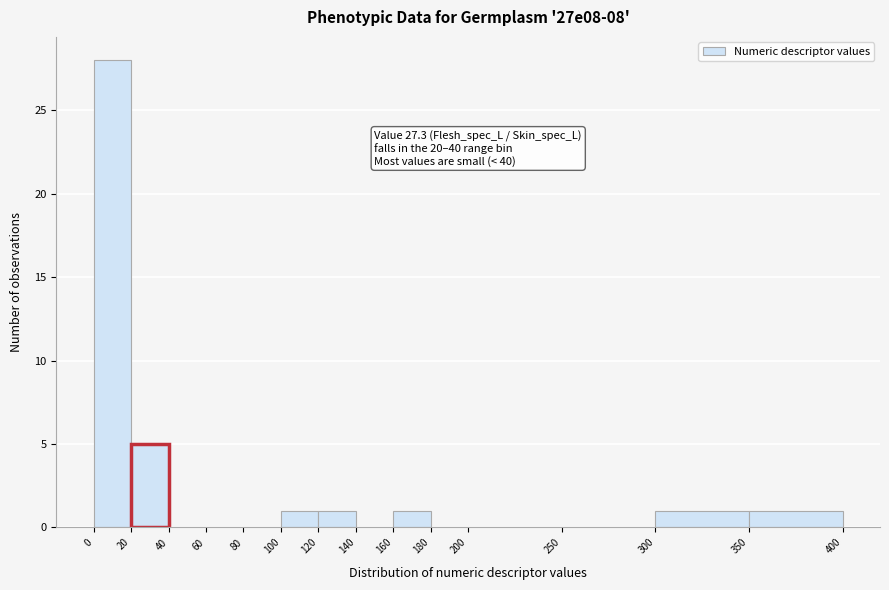

Over which range of the x-axis is the bar tallest?

0 to 20